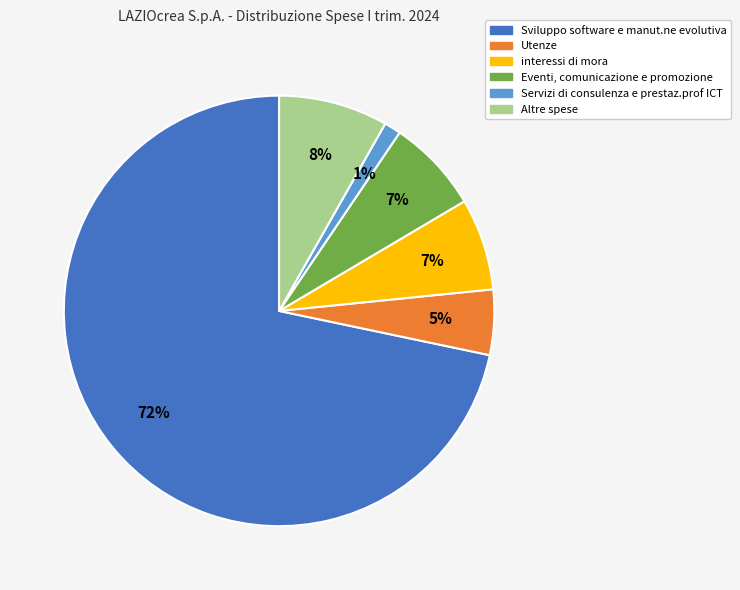

Which has a higher value, Eventi, comunicazione e promozione or Altre spese?

Altre spese